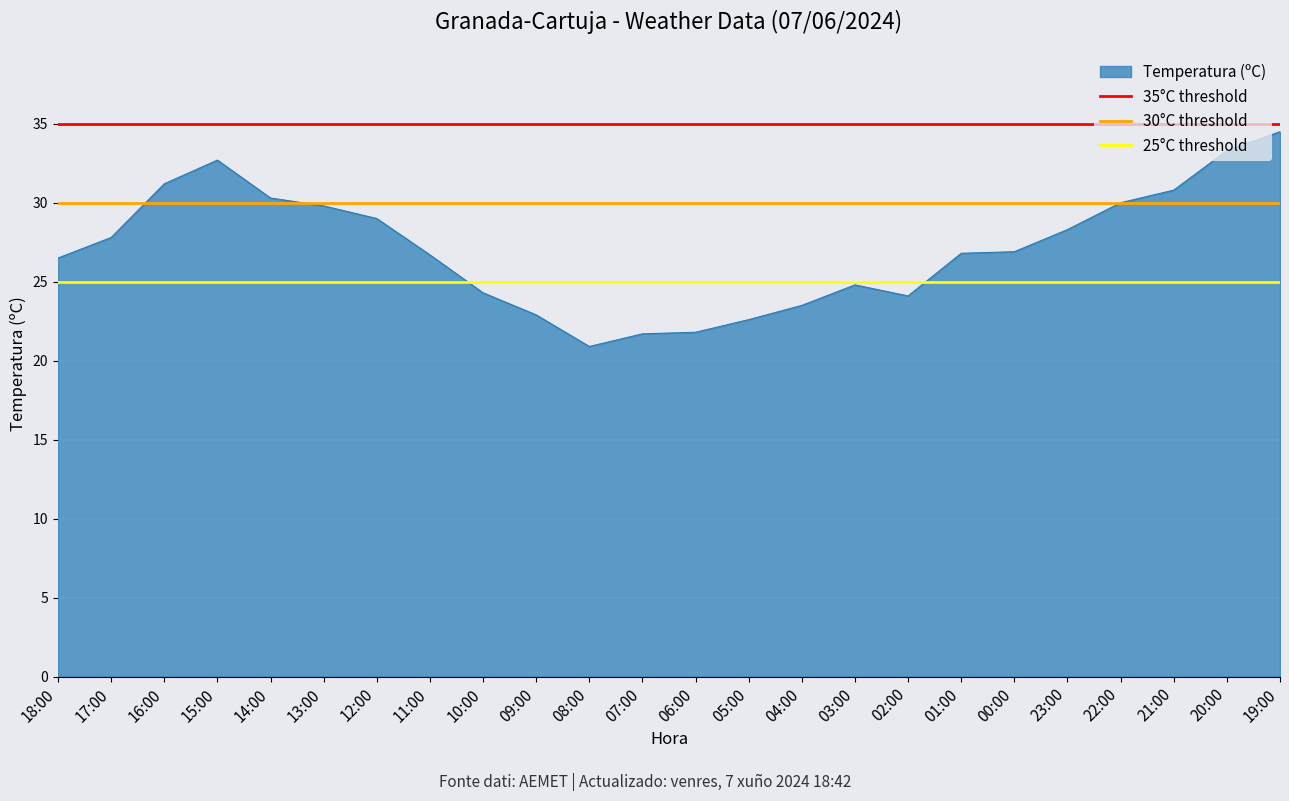

The Temperatura (ºC) series shows 15.6 at 18:00. True or false?

False